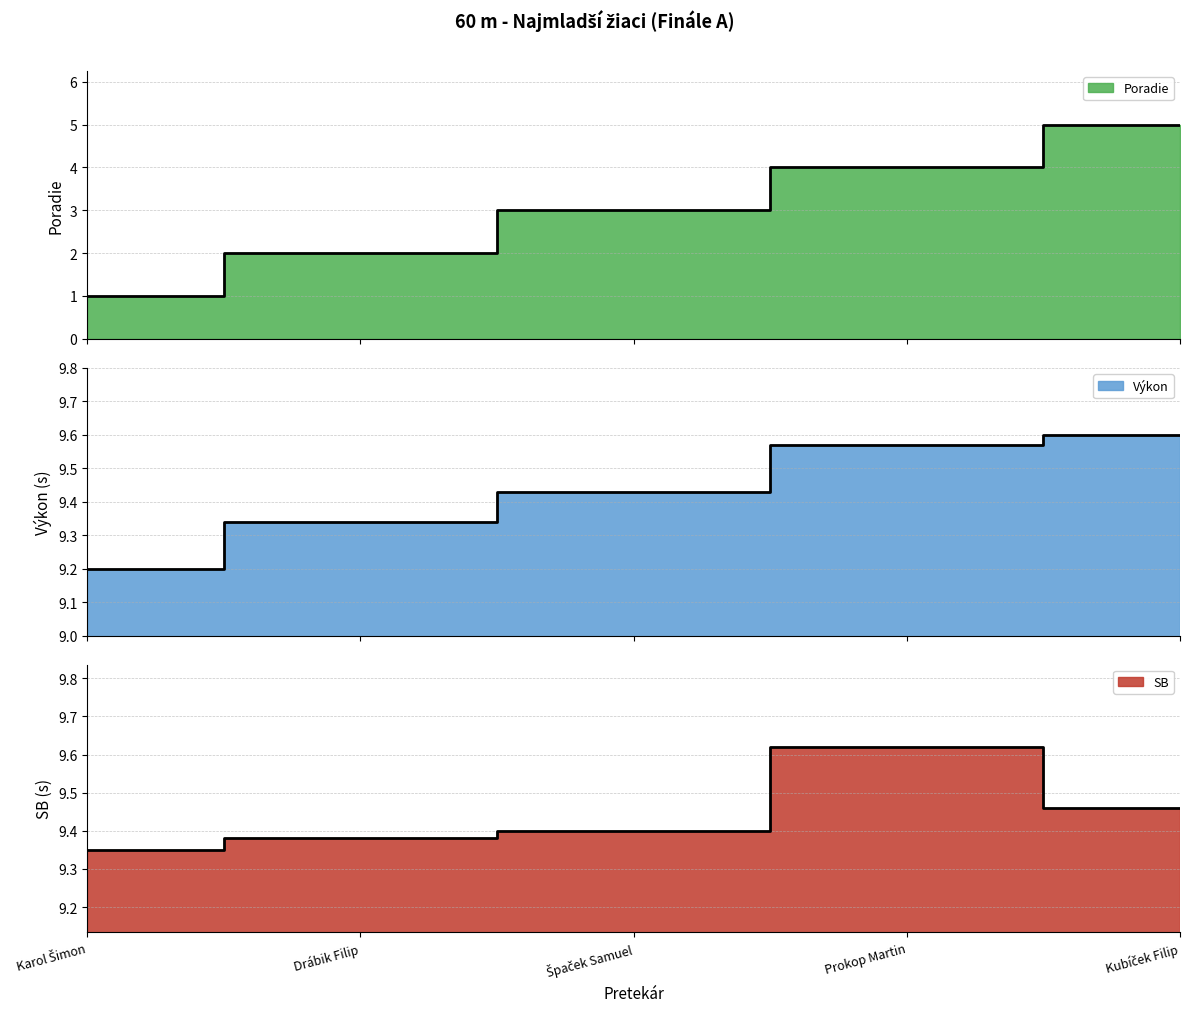

What is the total value across all series at Karol Šimon?

19.5